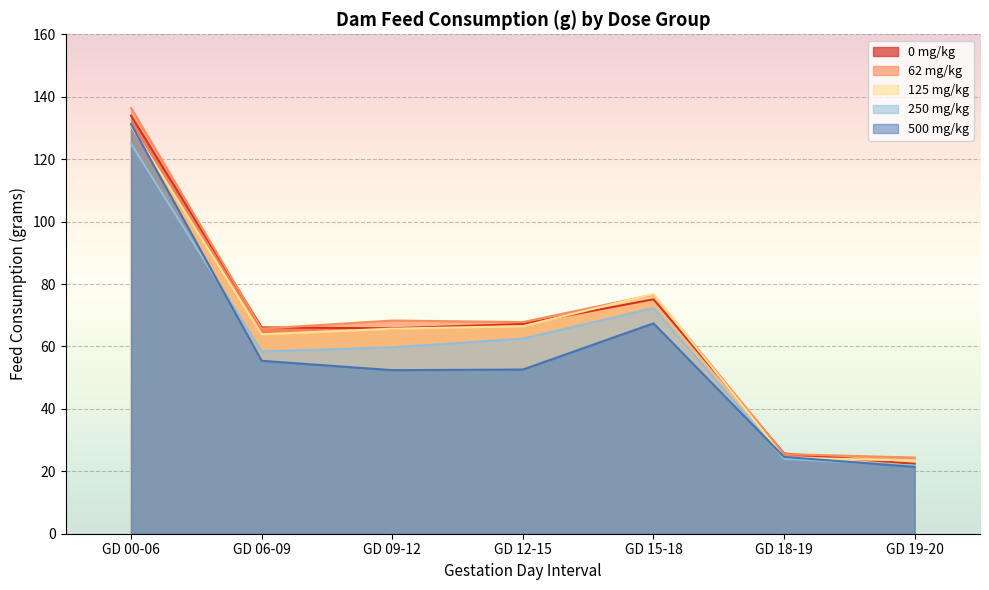

What value does the 250 mg/kg series have at GD 15-18?

72.3